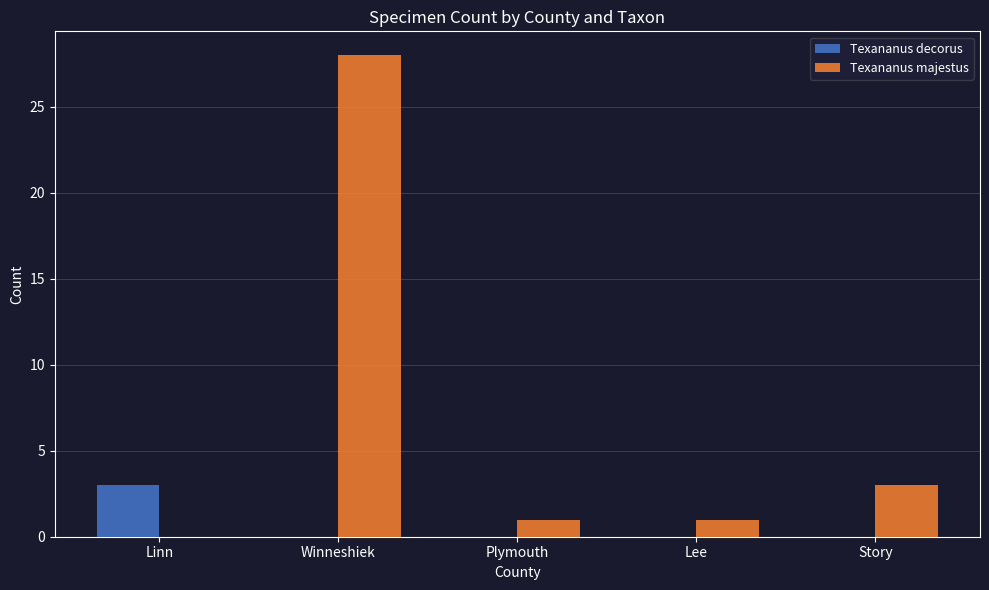

The Texananus majestus series shows 2 at Story. True or false?

False